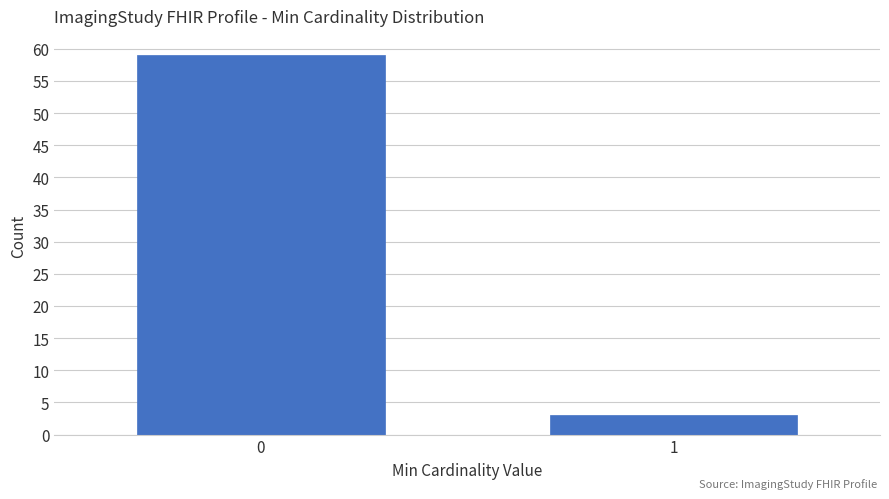

Reading left to right, transcribe all the data shown in this chart.

59	3